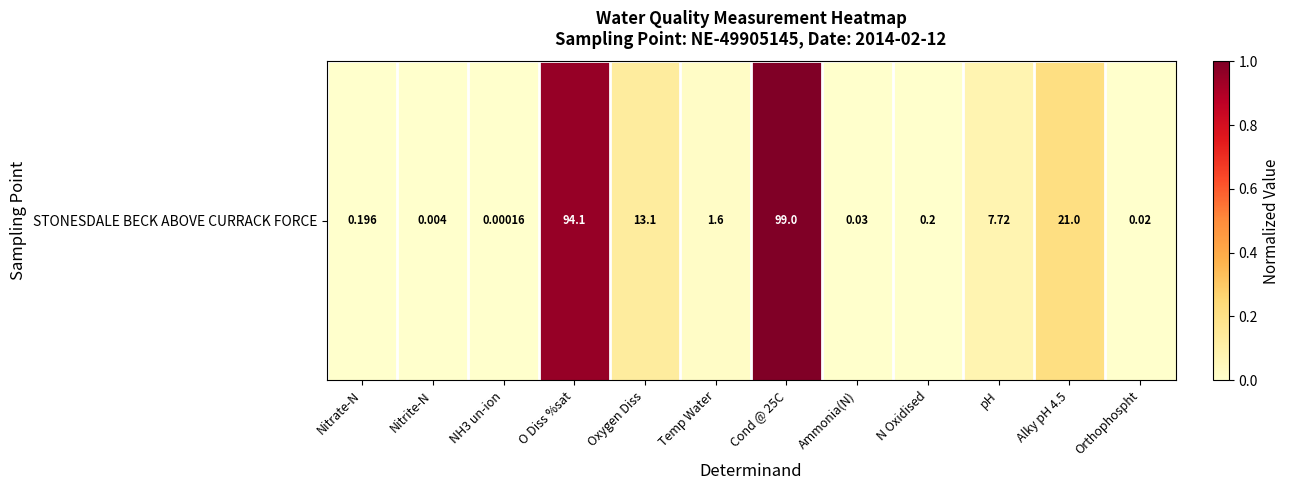

At which label is the value closest to 0?

NH3 un-ion